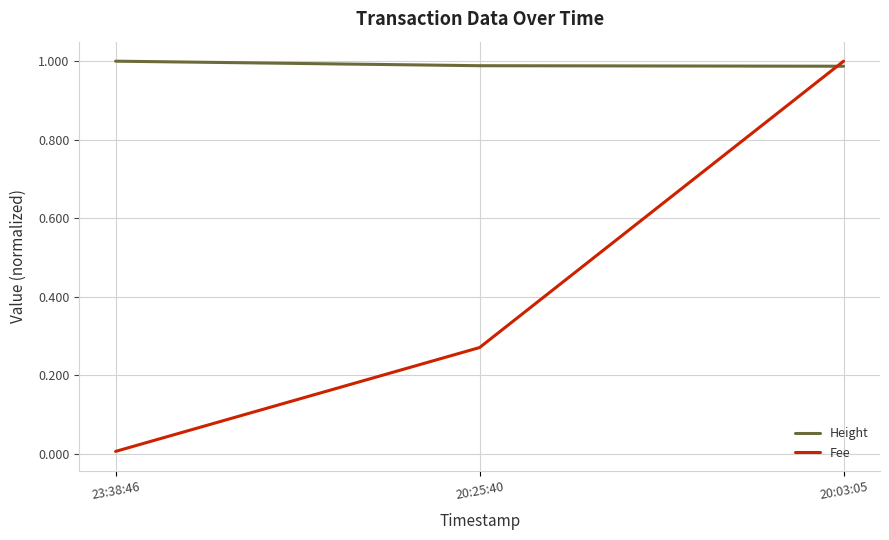

At which label is Fee closest to 0?

23:38:46